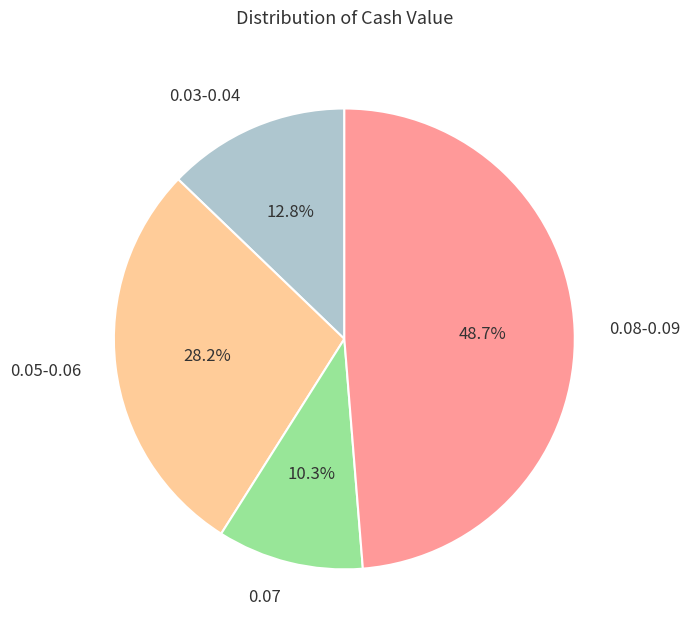

Rank the categories by value from highest to lowest.

0.08-0.09, 0.05-0.06, 0.03-0.04, 0.07